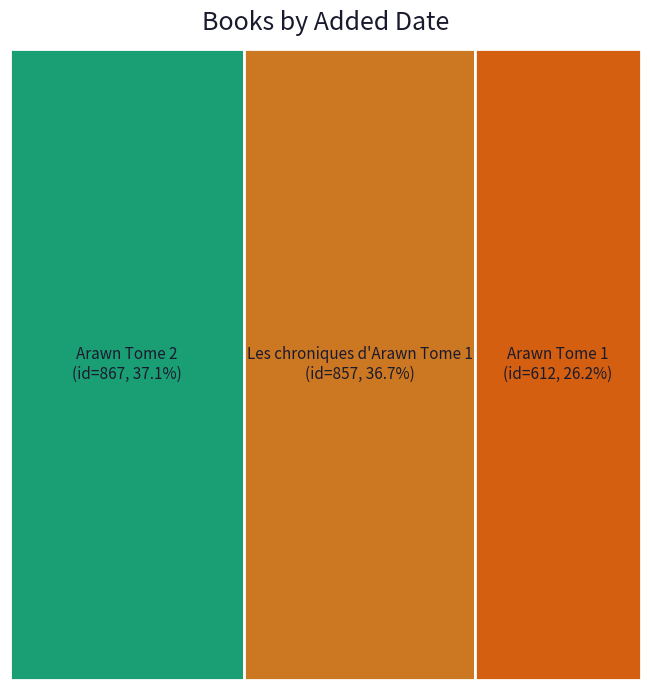

Reading left to right, transcribe all the data shown in this chart.

id: 867	857	612
year: 2009	2012	2008
rating: 7	7	8
rank: 1	1	1
read: 1	1	1